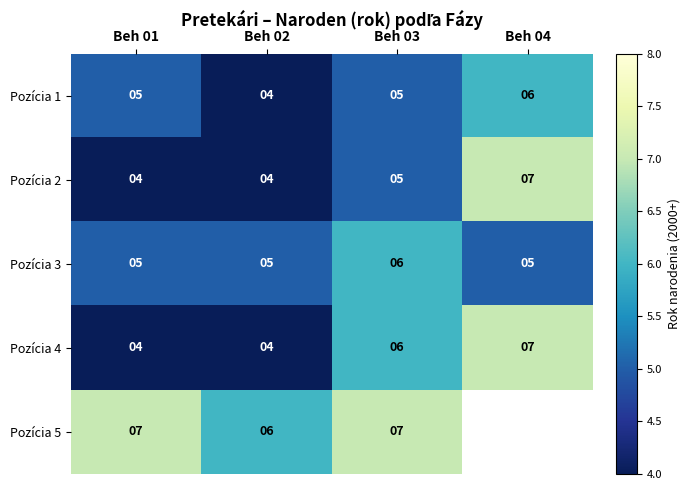

Which label corresponds to the smallest value in the chart?

Beh 02